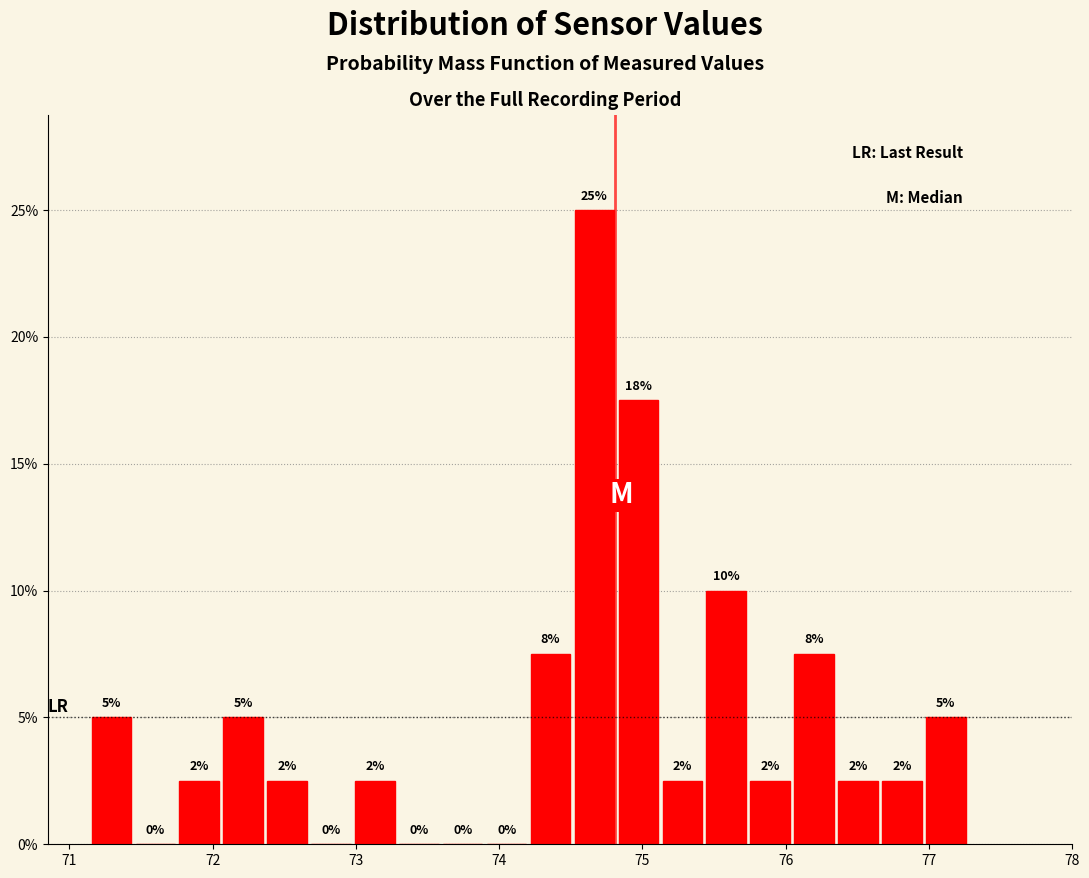

Read against the x-axis, roughly where is the centre of the tallest bar?

74.7